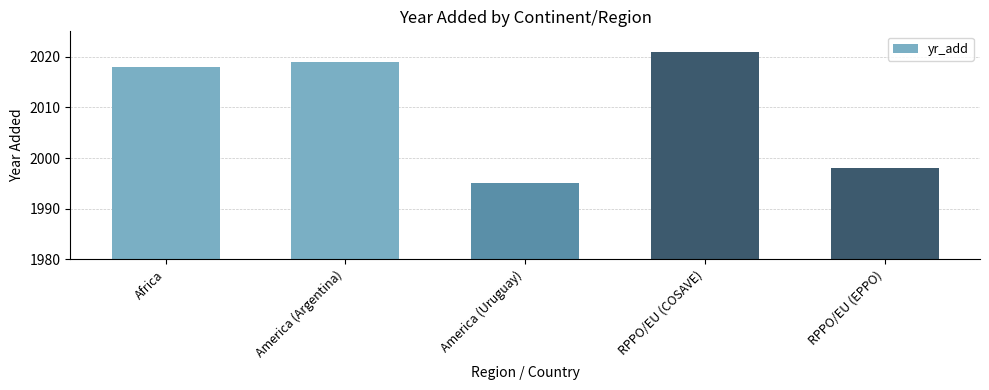

List the labels in order of value, smallest first.

America (Uruguay), RPPO/EU (EPPO), Africa, America (Argentina), RPPO/EU (COSAVE)